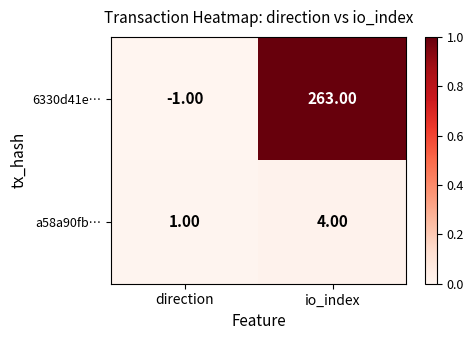

Which category has the highest value across all series?

io_index